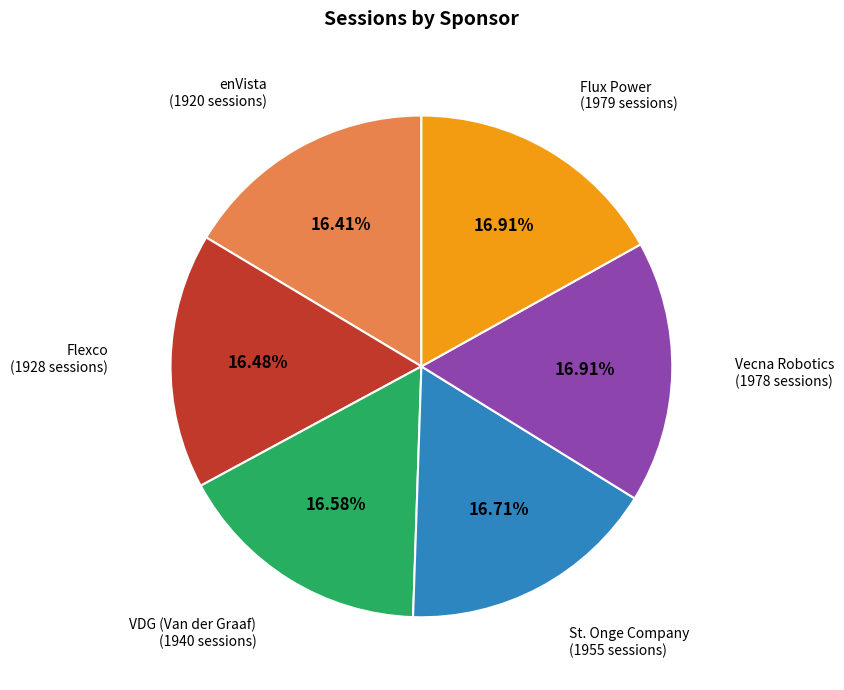

Is there any slice that represents more than half of the pie?

No